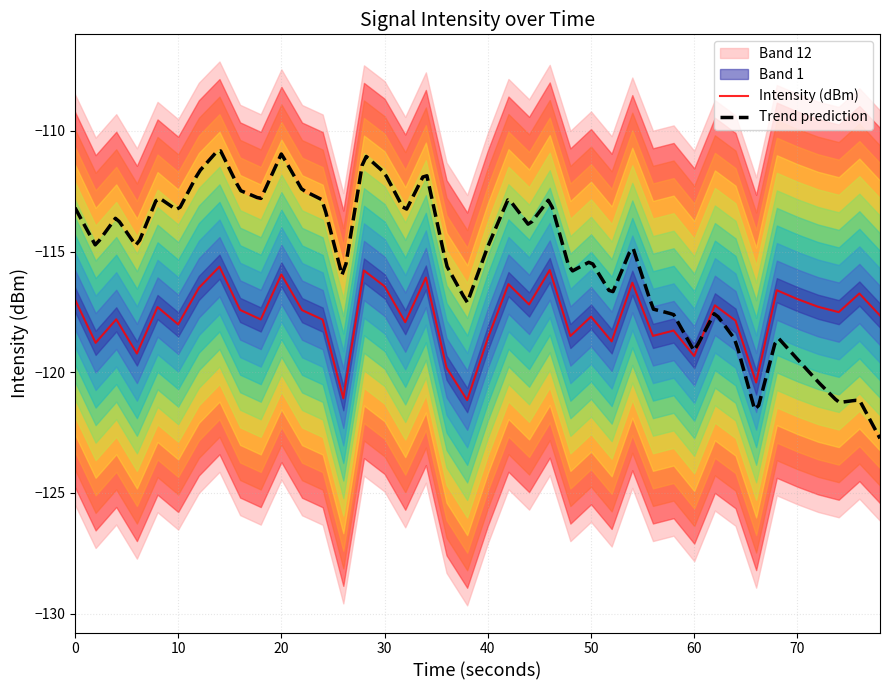

True or false: intensity_p75 and intensity_min cross at least once.

False